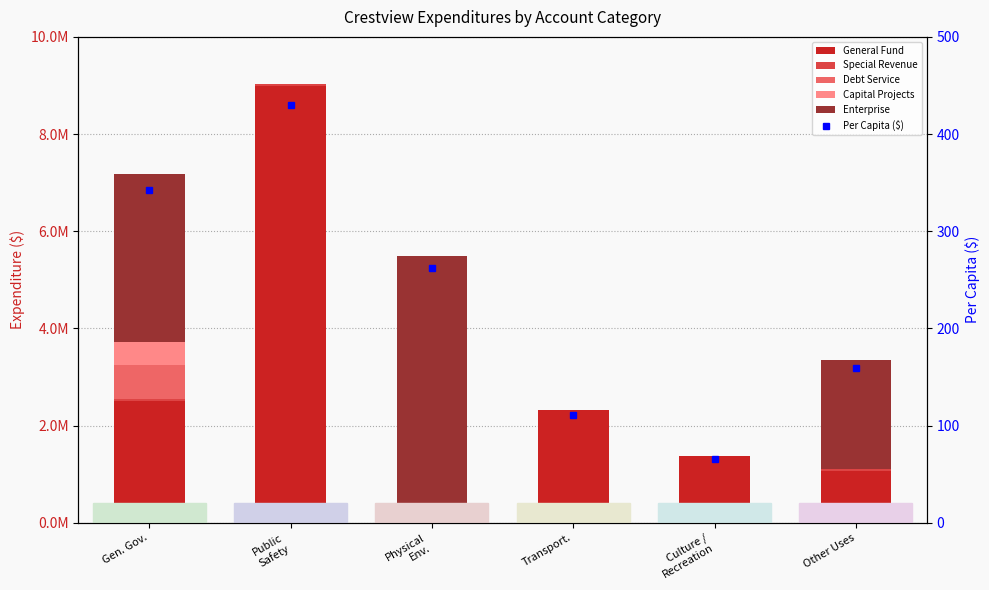

How many values in Debt Service are above zero?

1